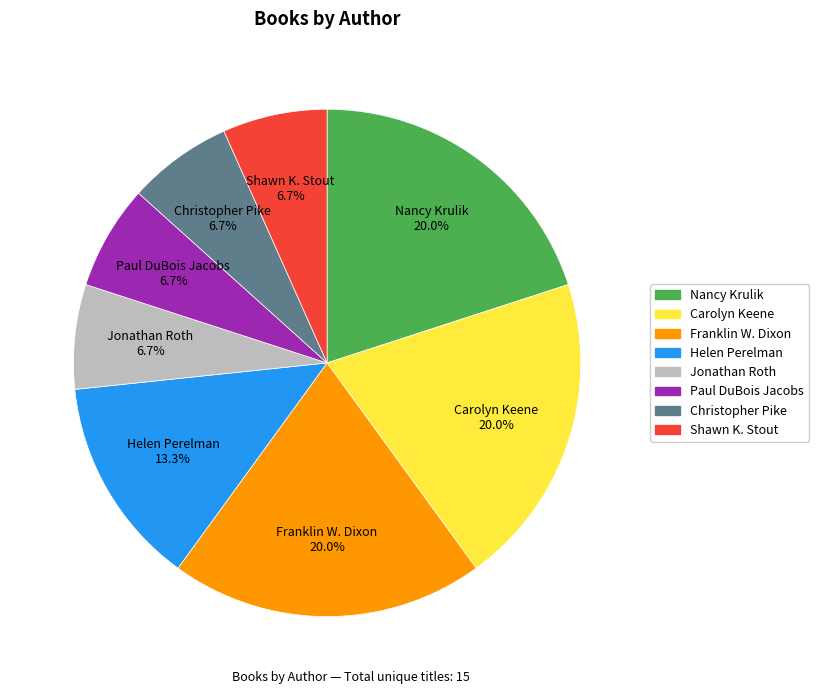

To the nearest percent, what is the average slice percentage?

12%